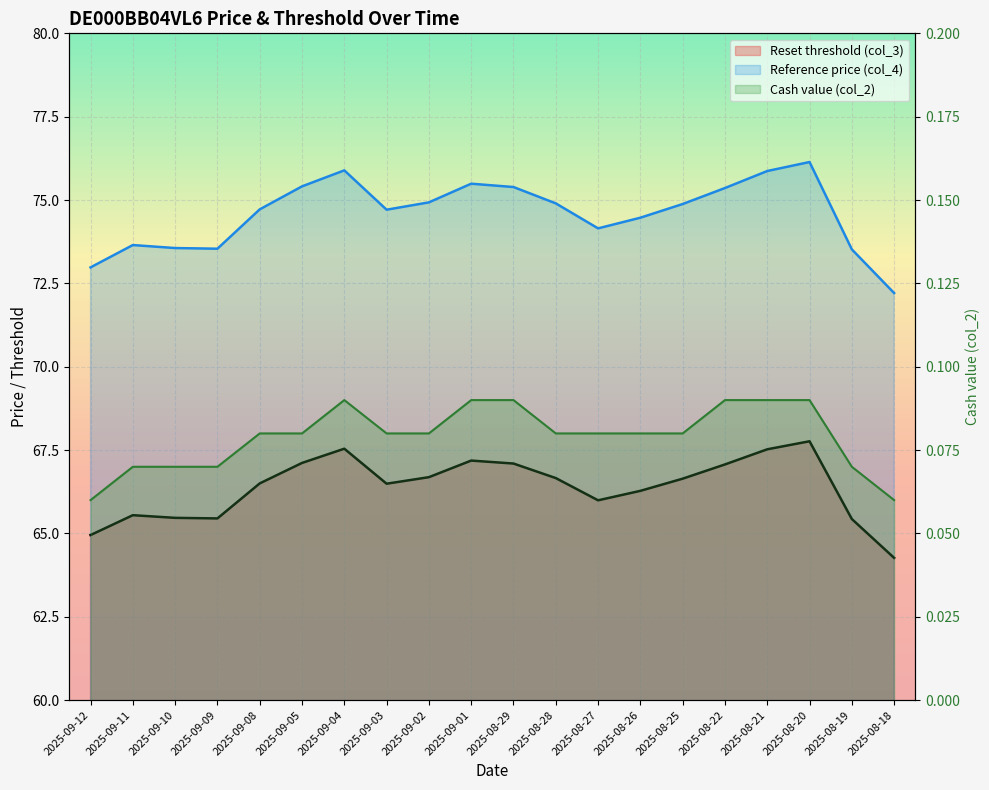

At which label does Reference price (col_4) reach its minimum?

2025-08-18